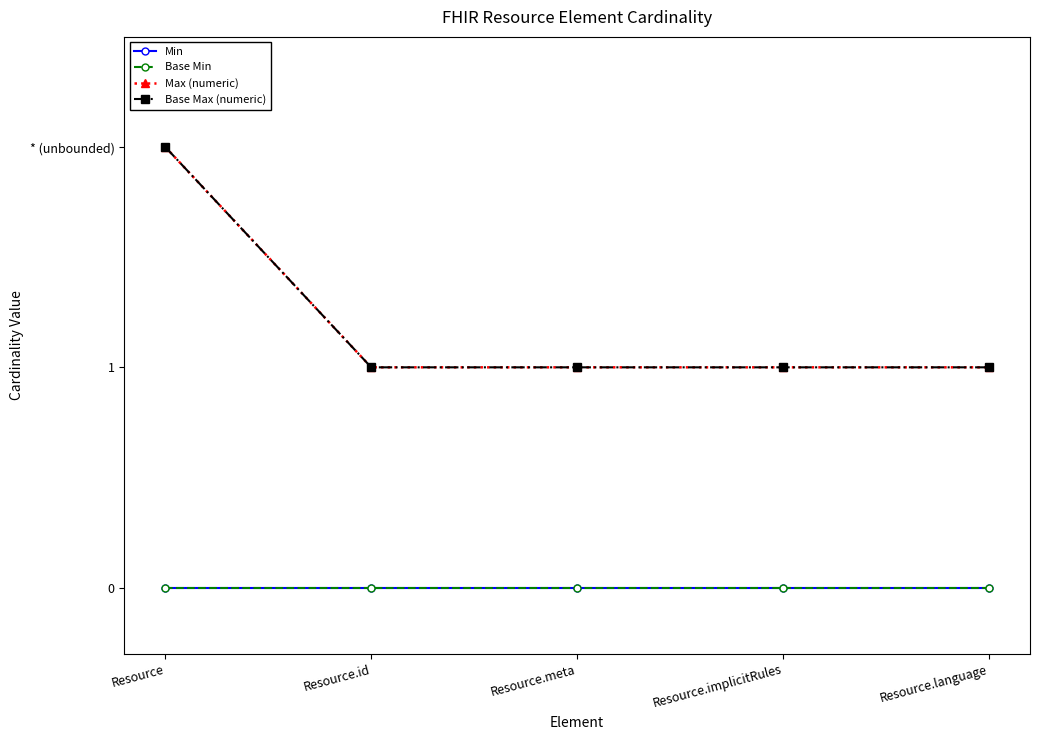

What is the difference between the maximum and second lowest values in the Max (numeric) series?

1